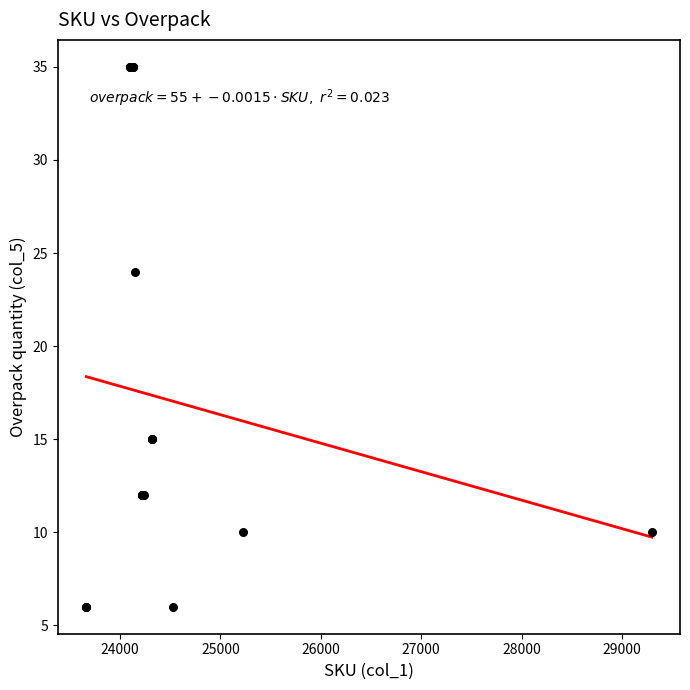

What Y value in the scatter plot is closest to 20?

24